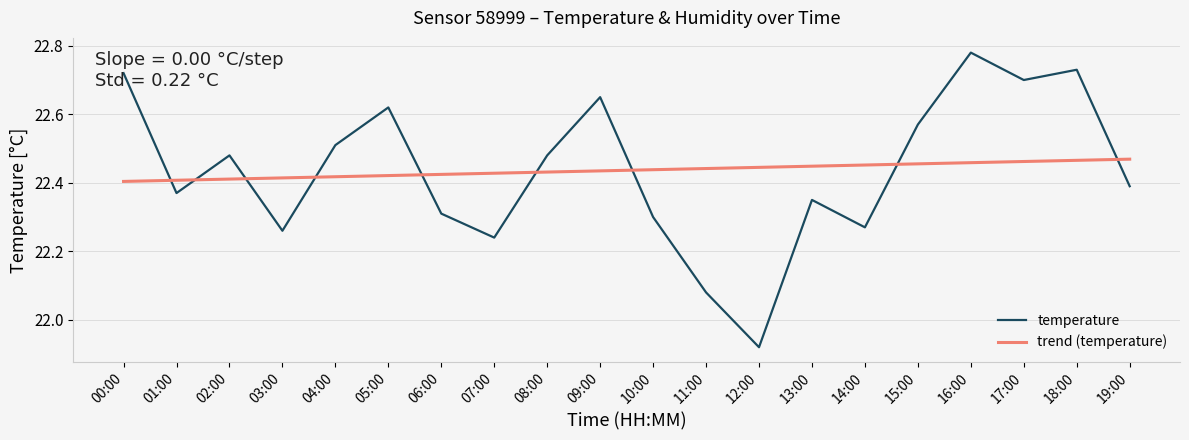

What is the sum of the temperature values at 00:00 and 06:00?

45.0